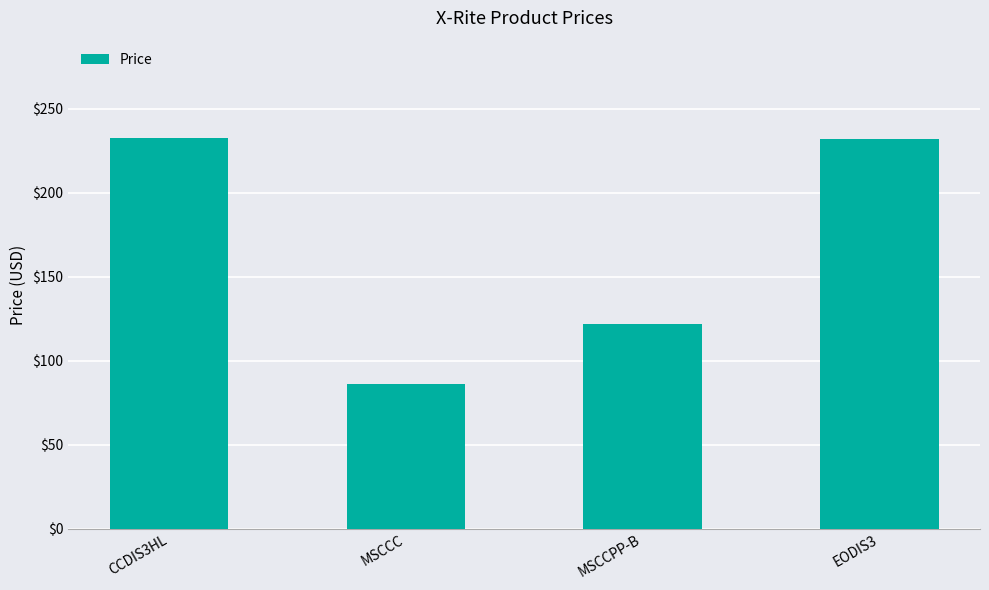

What value does the data have at CCDIS3HL?

232.3